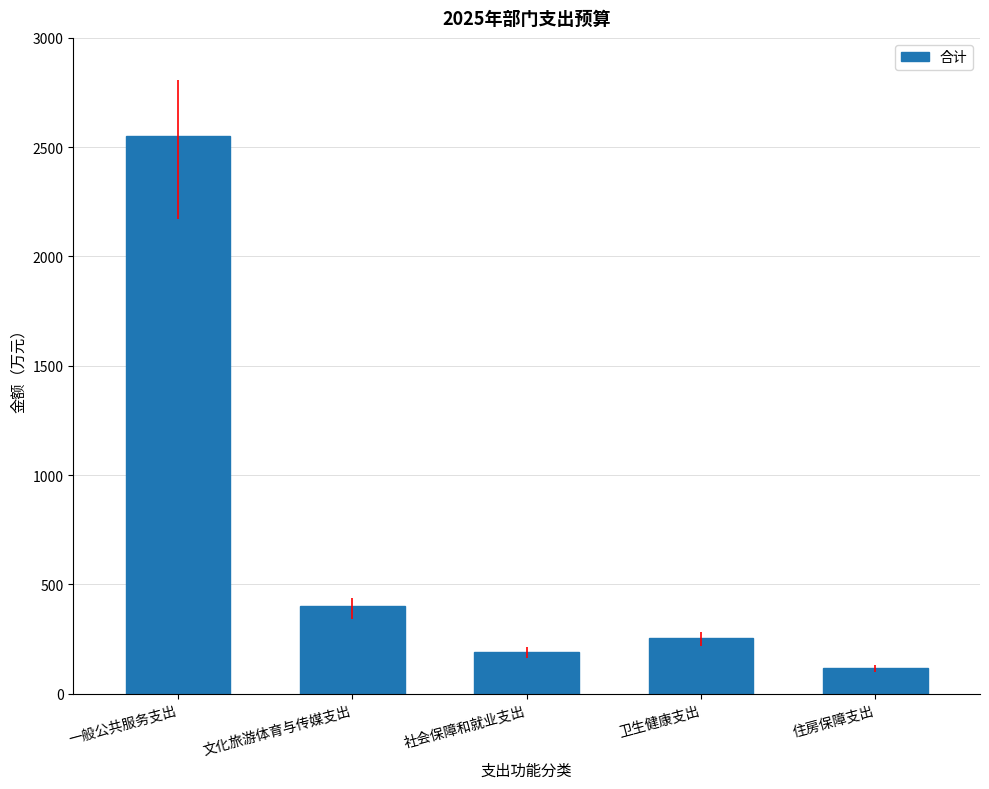

What is the label of the 5th bar from the left?

住房保障支出